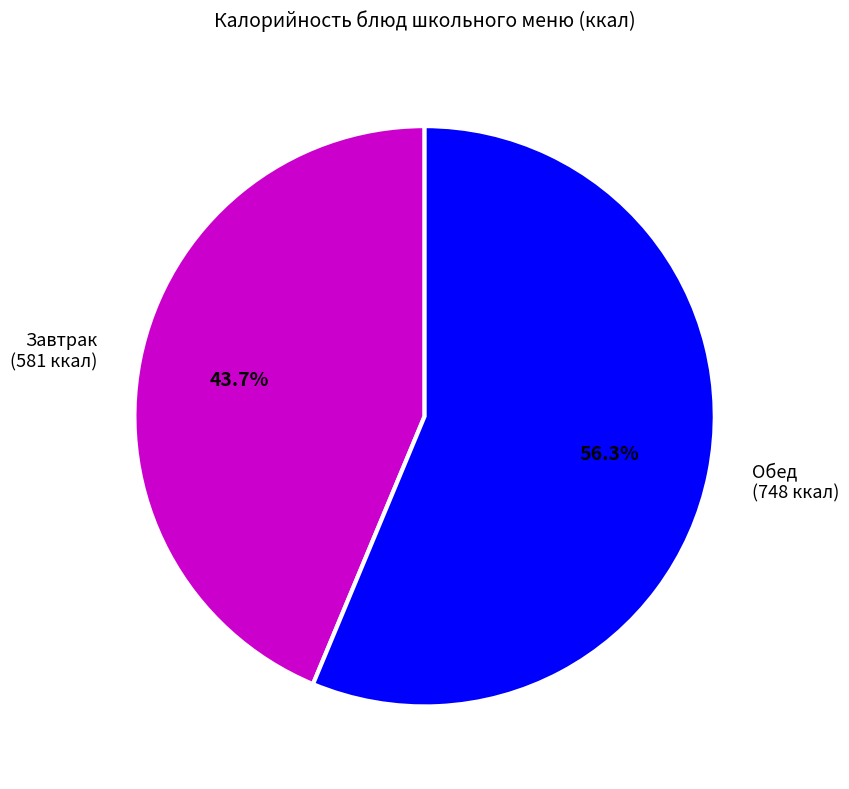

Which category has the biggest portion of the pie?

Обед (748 ккал)